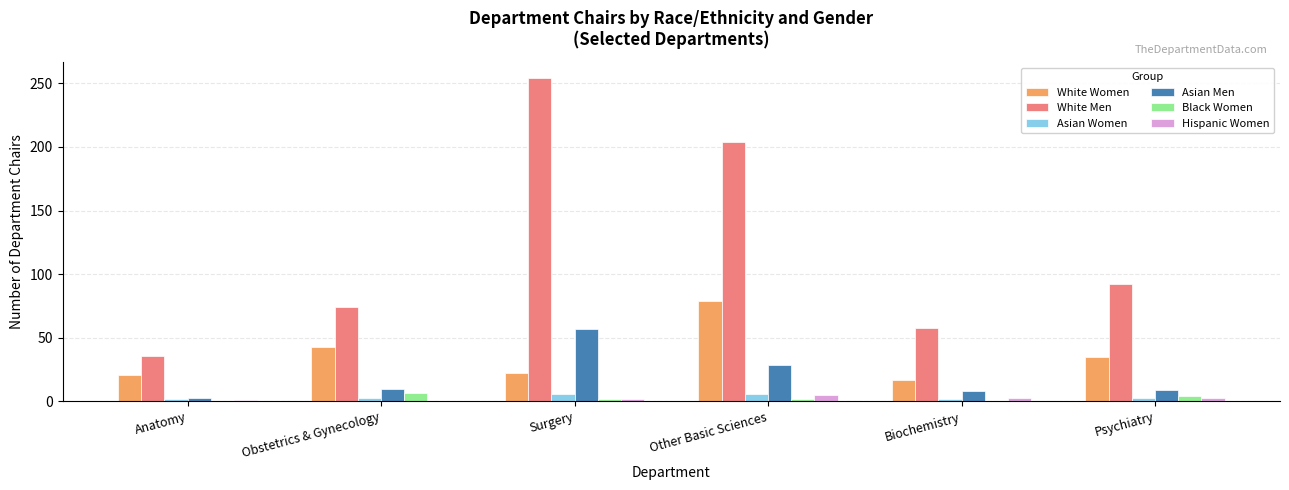

How many Hispanic Women values are between 1 and 3?

4